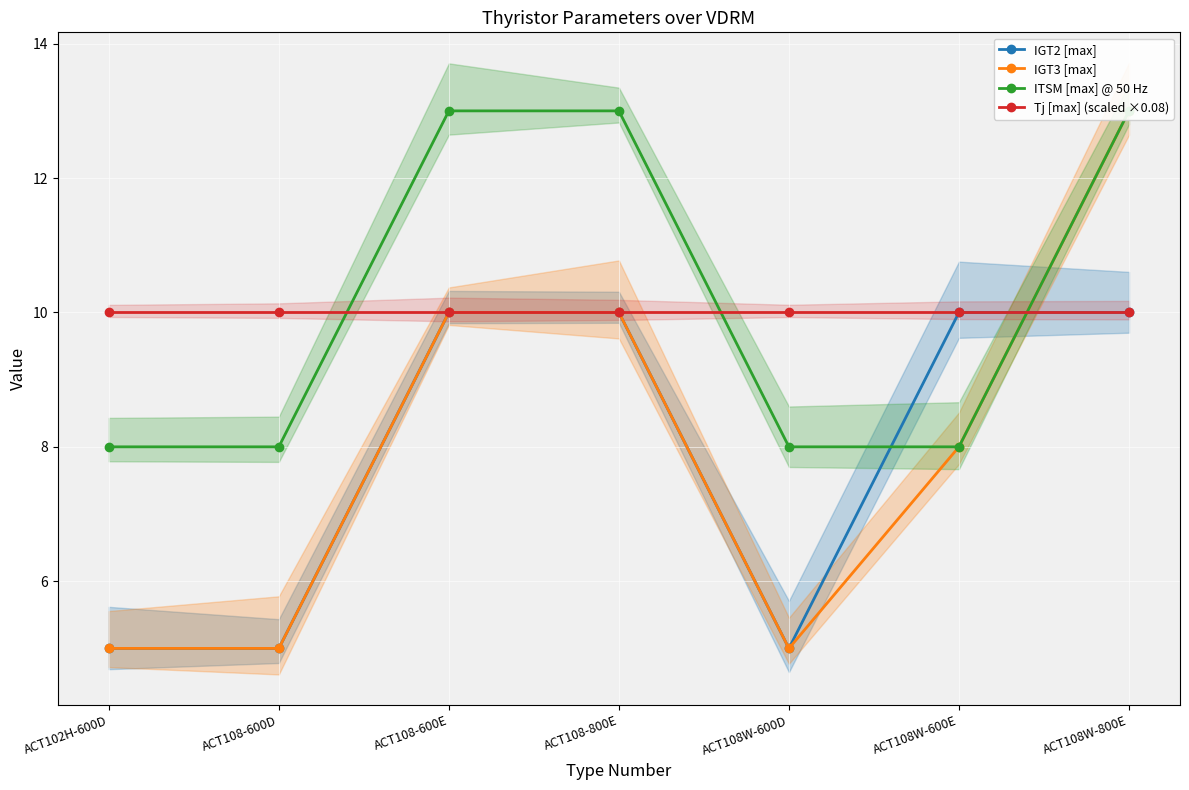

Which series changed the most between ACT108-800E and ACT108W-800E?

IGT3 [max]